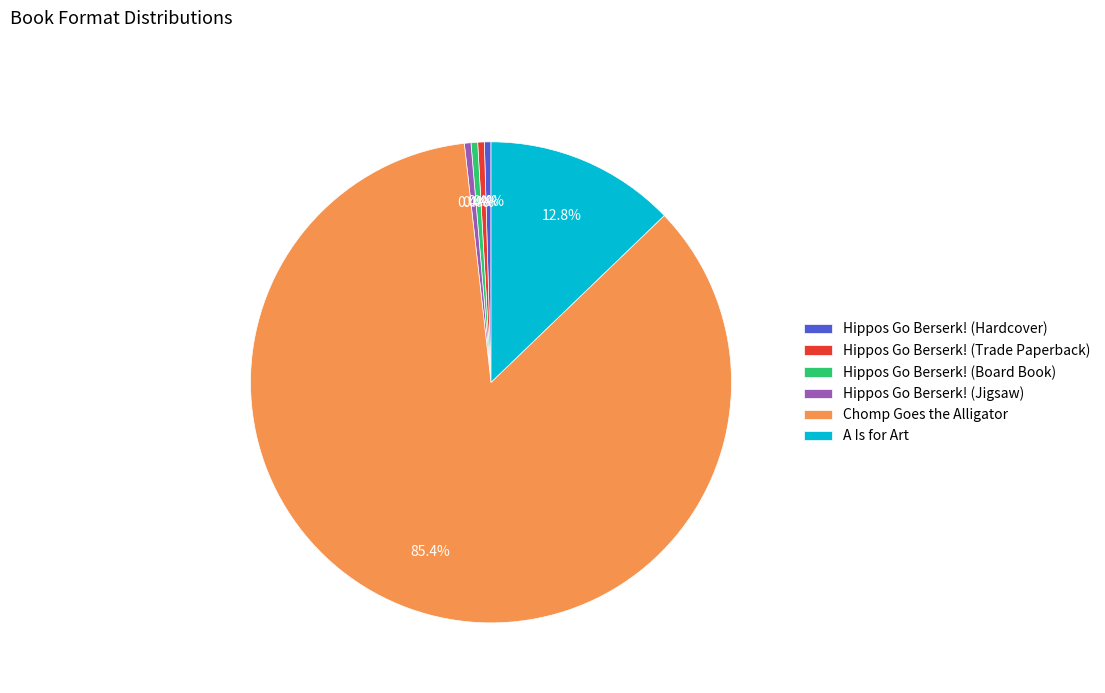

Count the number of slices in the pie.

6